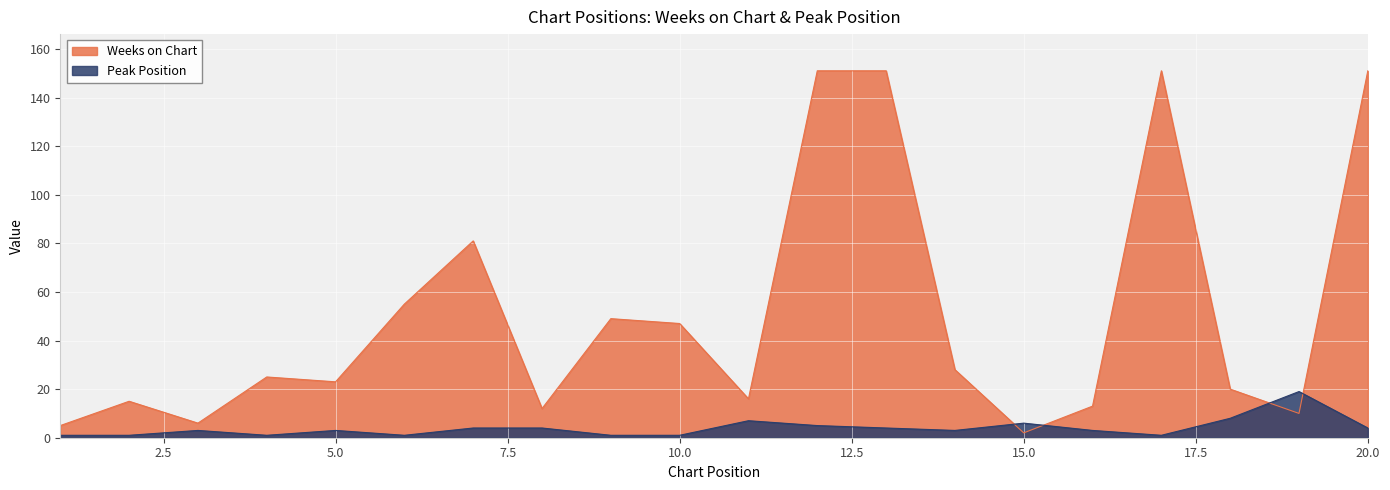

What is the difference between the Peak Position values at 14 and 1?

2